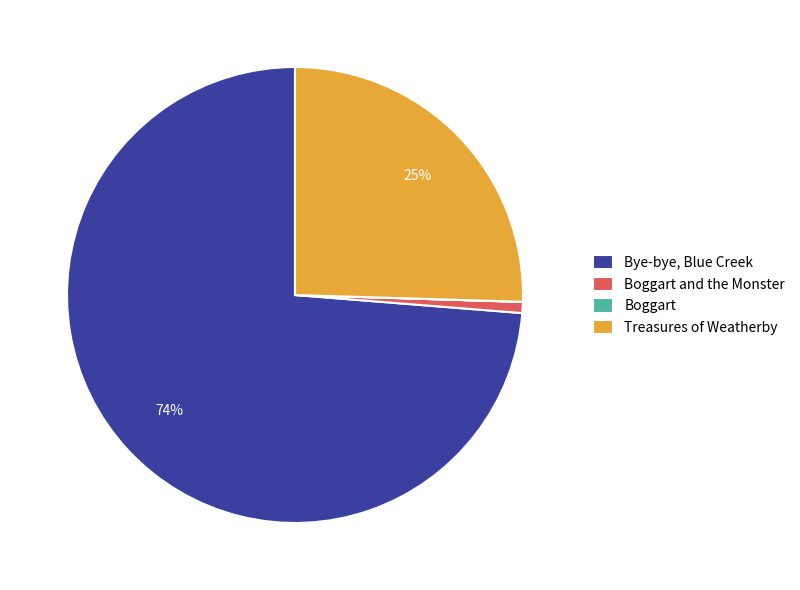

To the nearest percent, what is the average slice percentage?

25%